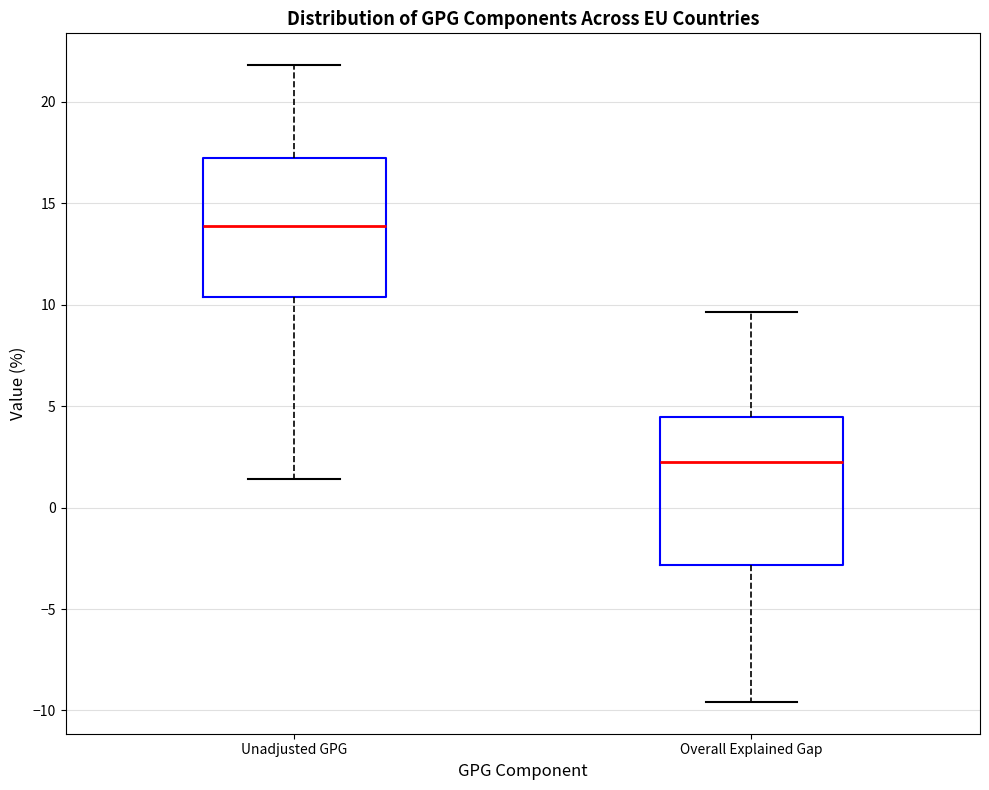

Which box has the highest median line?

Unadjusted GPG